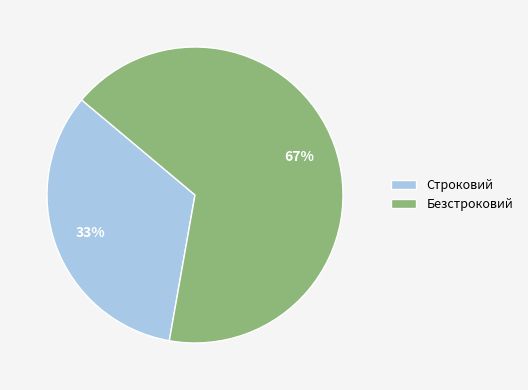

How many segments does this pie chart have?

2